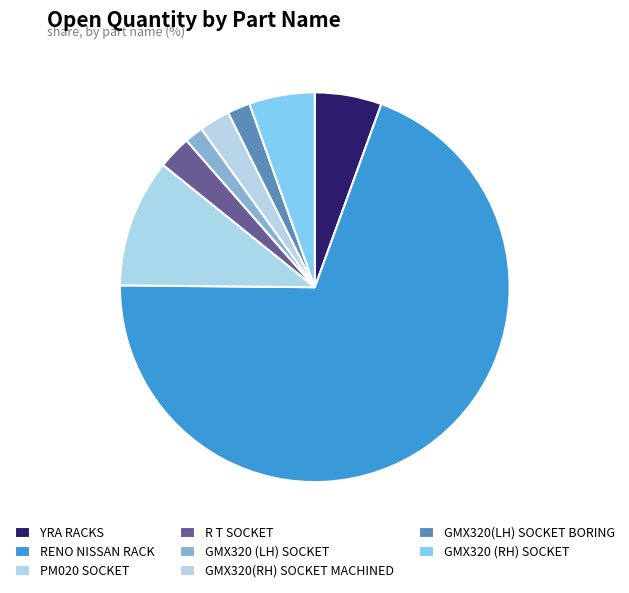

The GMX320 (RH) SOCKET slice represents 1% of the pie. True or false?

False